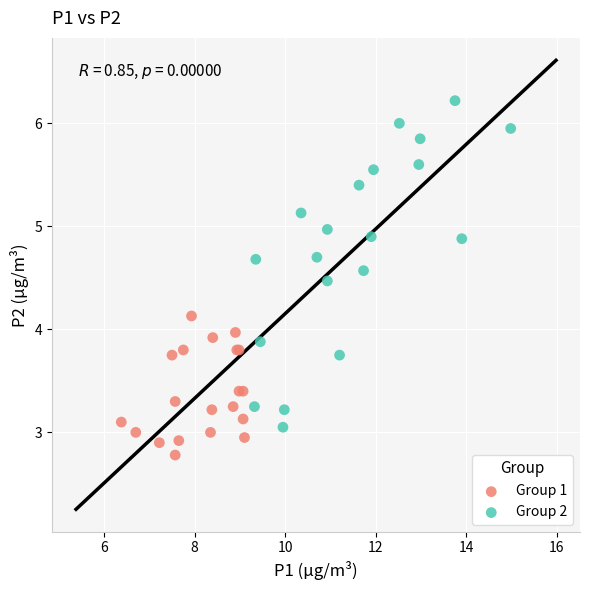

Which series has the widest spread of Y values?

Group 2